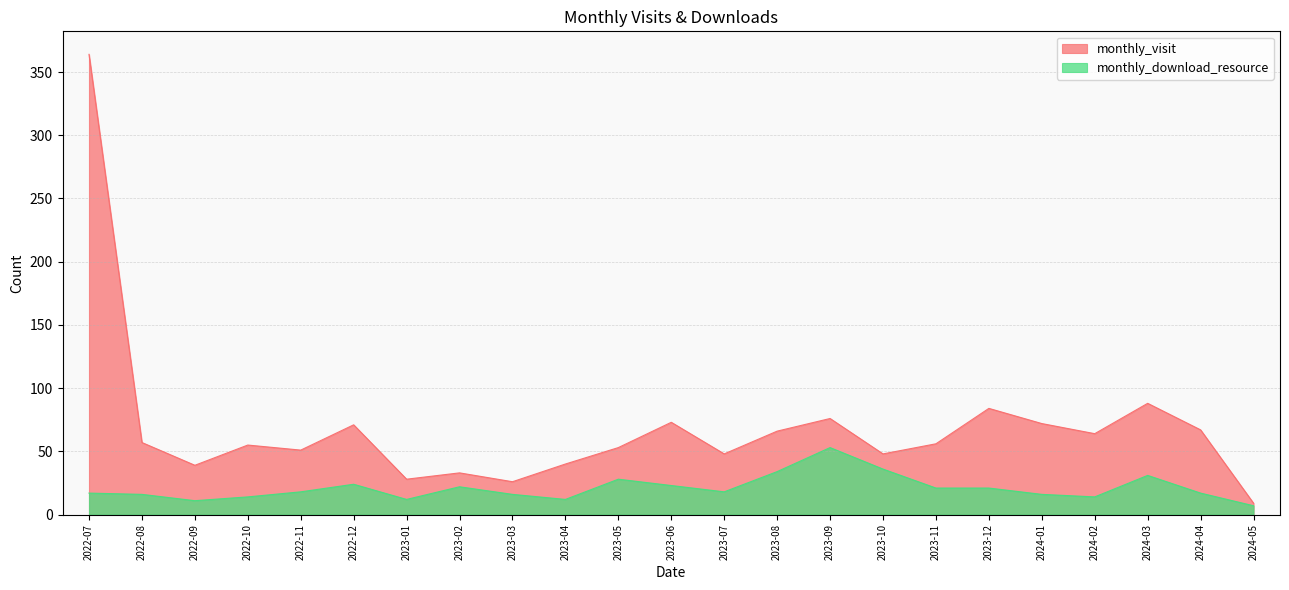

Count the number of data series in this chart.

2